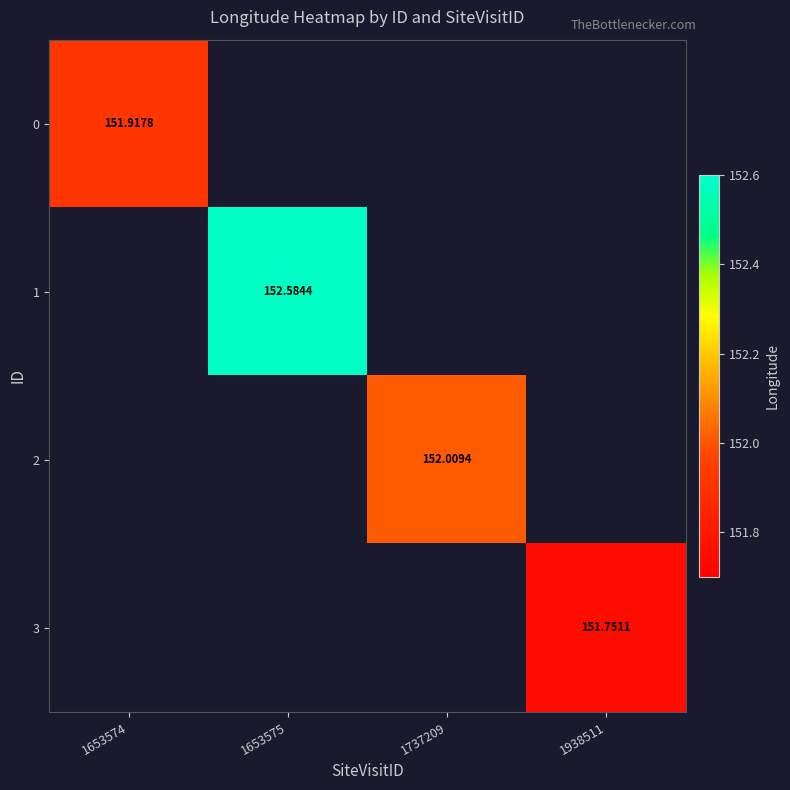

Is the value of 0 at 1938511 greater than the value of 2 at 1737209?

No